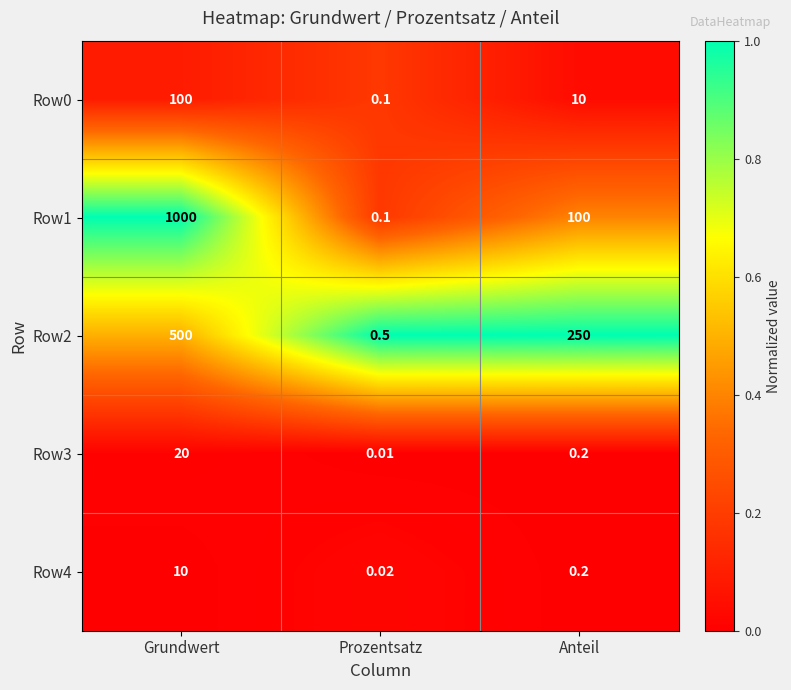

List the labels in order of Row2 value, largest first.

Grundwert, Anteil, Prozentsatz